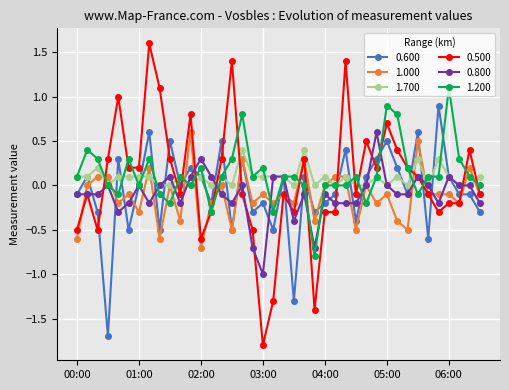

What is the lowest value of the 0.500 series?

-1.8